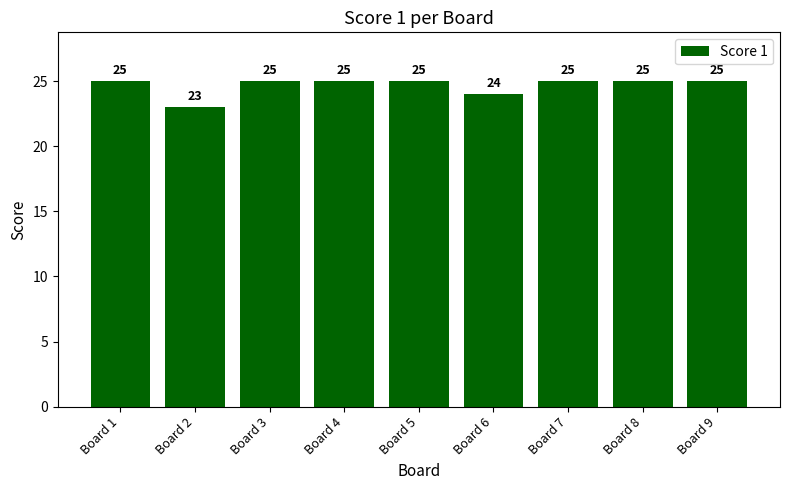

Which label corresponds to the smallest value in the chart?

Board 2